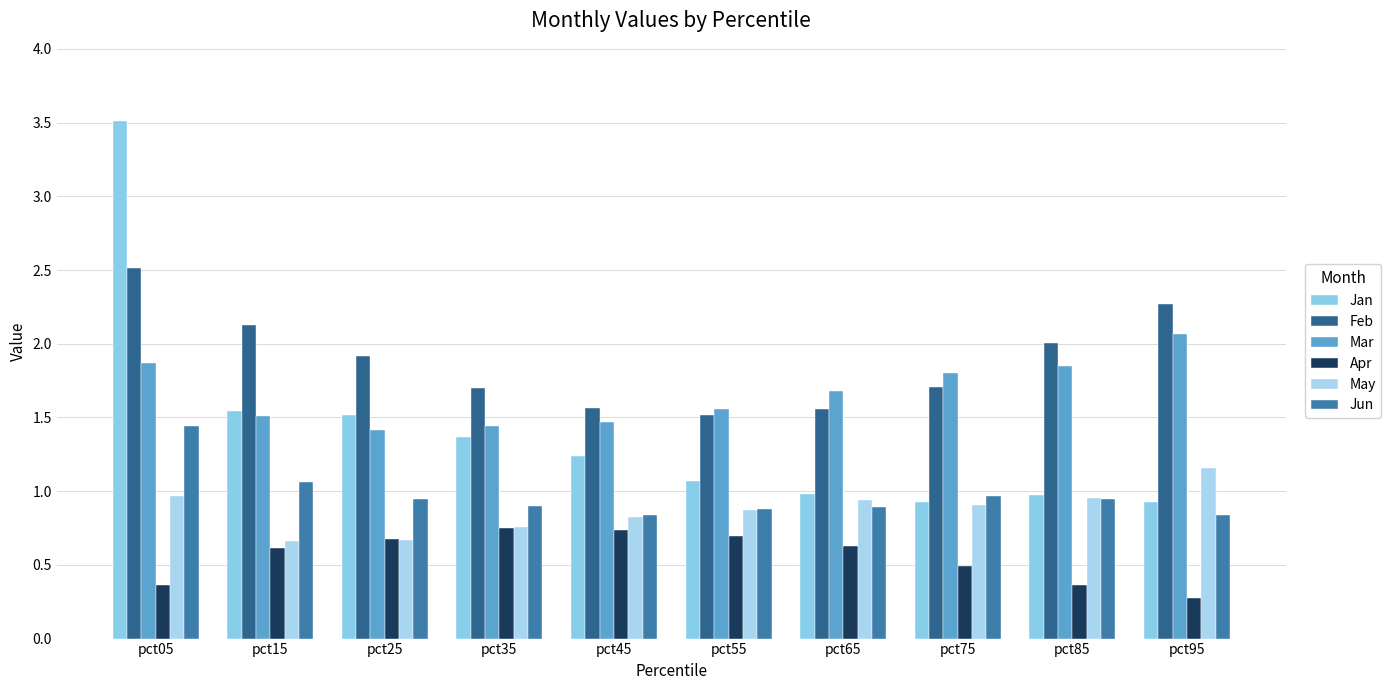

At which label does Mar reach its minimum?

pct25